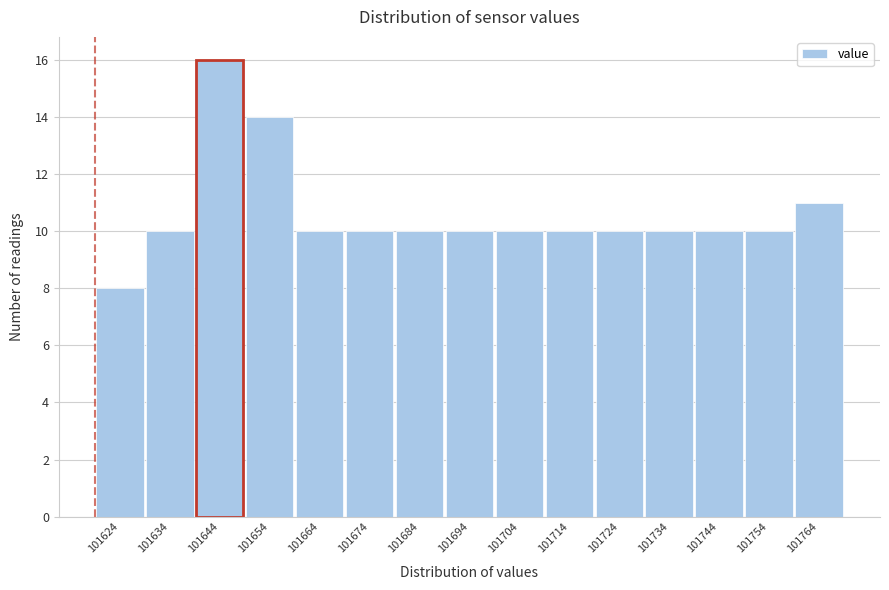

Reading left to right, transcribe this chart: for each bar, give the range it covers on the x-axis and its height. Neither the bar edges nor the heights are printed on the chart, so give them approximately, as read against the axes.

101620 to 101630: 8
101630 to 101640: 10
101640 to 101650: 16
101650 to 101660: 14
101660 to 101670: 10
101670 to 101680: 10
101680 to 101690: 10
101690 to 101700: 10
101700 to 101710: 10
101710 to 101720: 10
101720 to 101730: 10
101730 to 101740: 10
101740 to 101750: 10
101750 to 101760: 10
101760 to 101770: 11